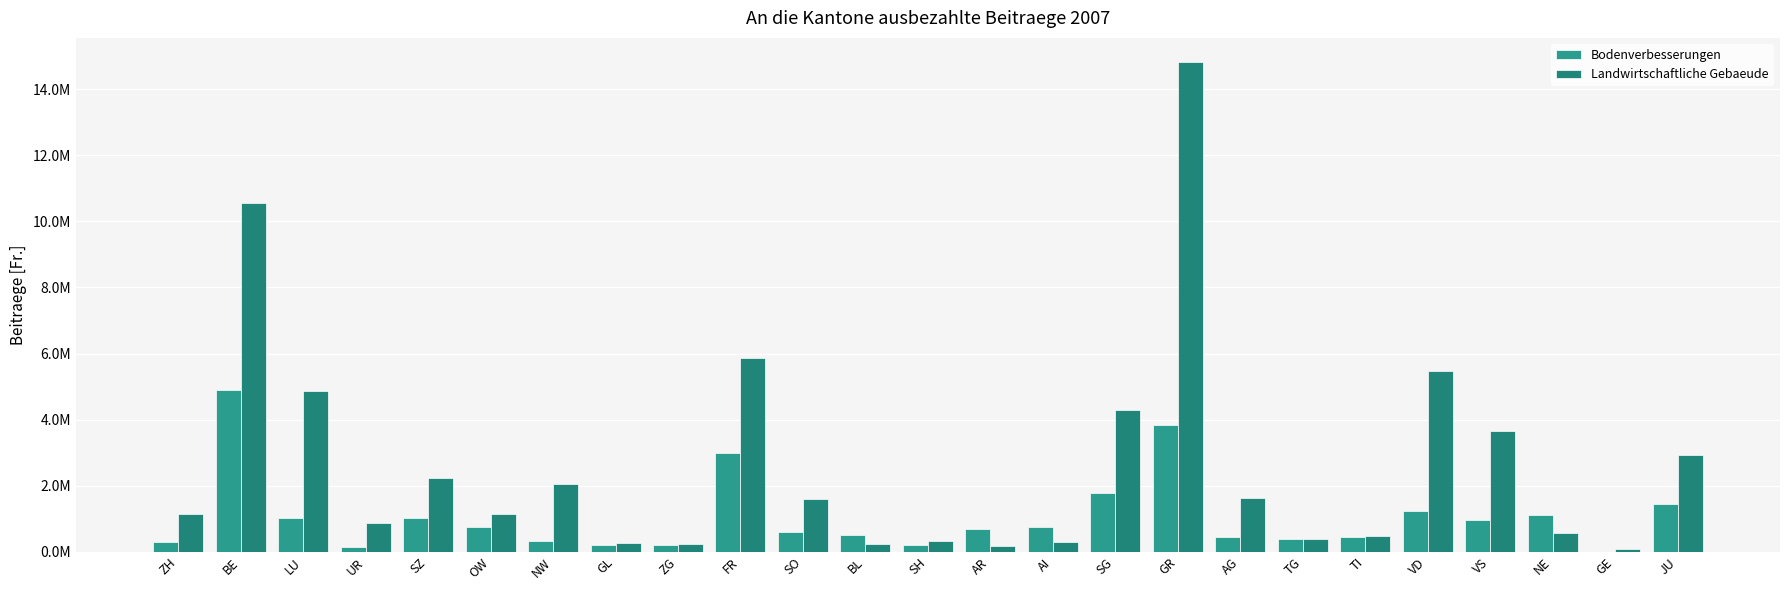

What is the approximate value of Bodenverbesserungen at FR, to the nearest 100?

2983200